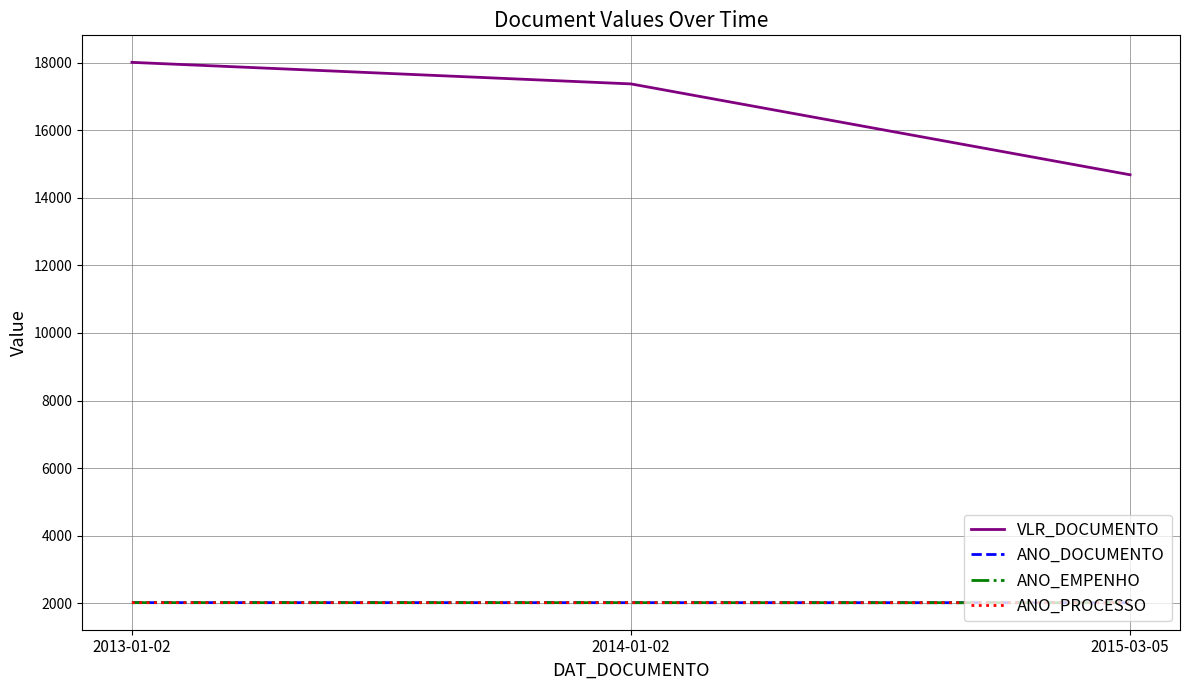

What is the total value across all series at 2013-01-02?

24058.5